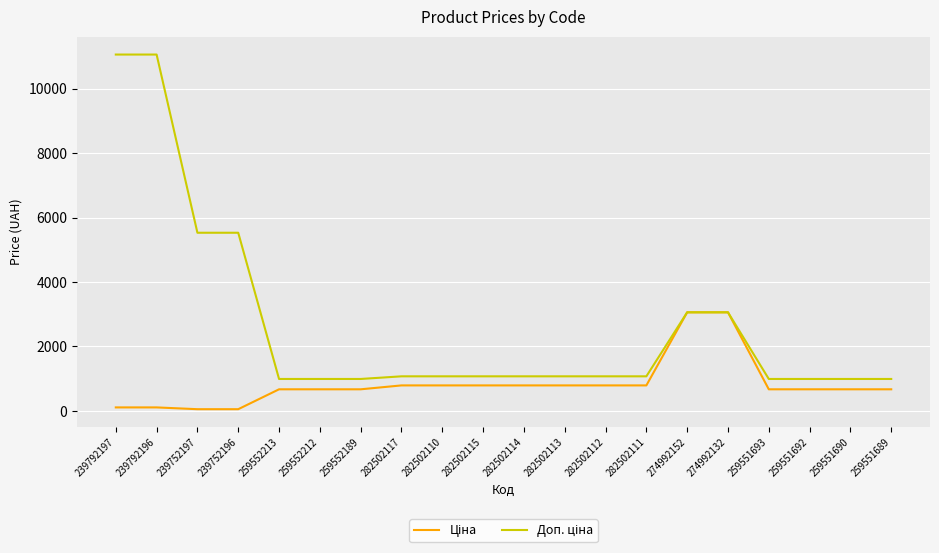

Does the chart have visible grid lines?

Yes